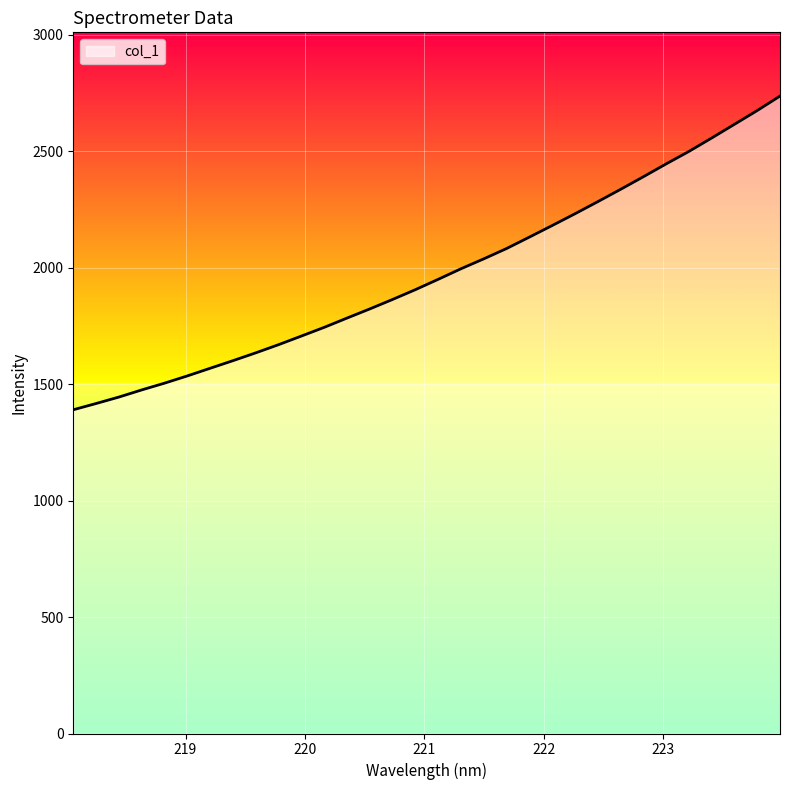

True or false: the data has more than 0 interior local peaks.

False